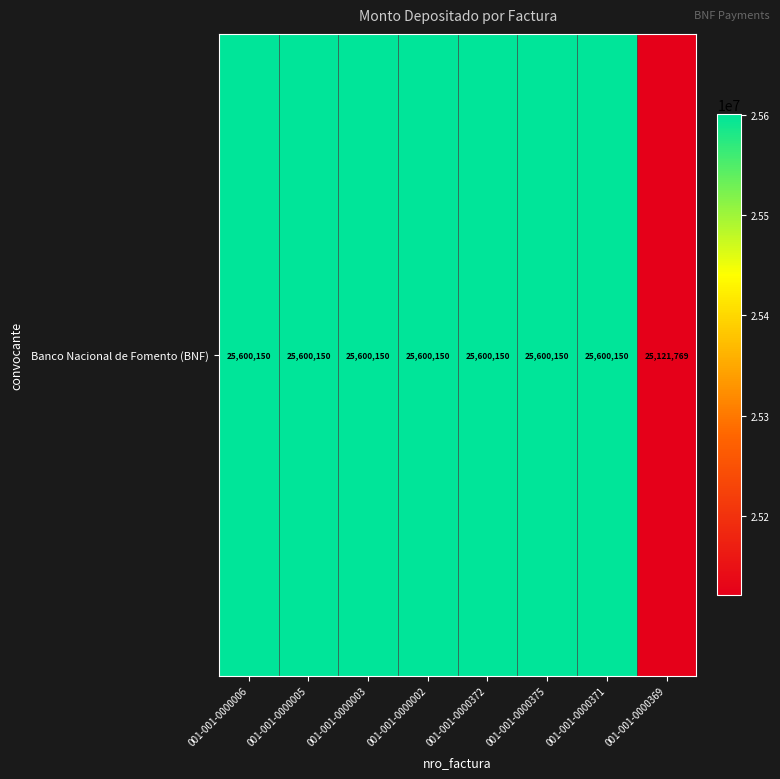

Reading left to right, extract all data points from this chart.

001-001-0000006=25600150	001-001-0000005=25600150	001-001-0000003=25600150	001-001-0000002=25600150	001-001-0000372=25600150	001-001-0000375=25600150	001-001-0000371=25600150	001-001-0000369=25121769